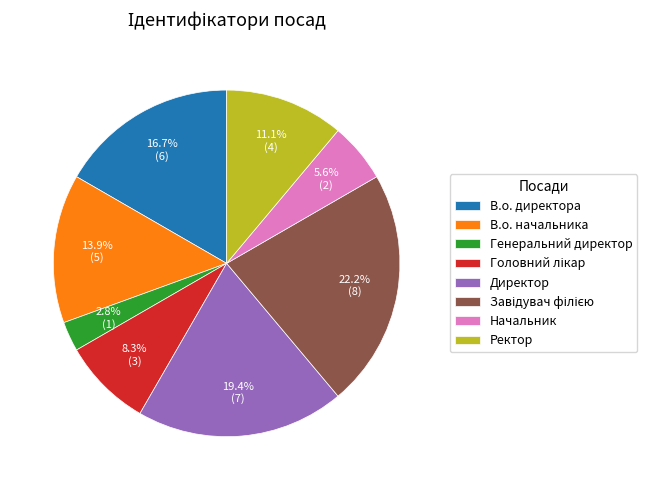

To the nearest percent, what portion does Директор represent?

19%